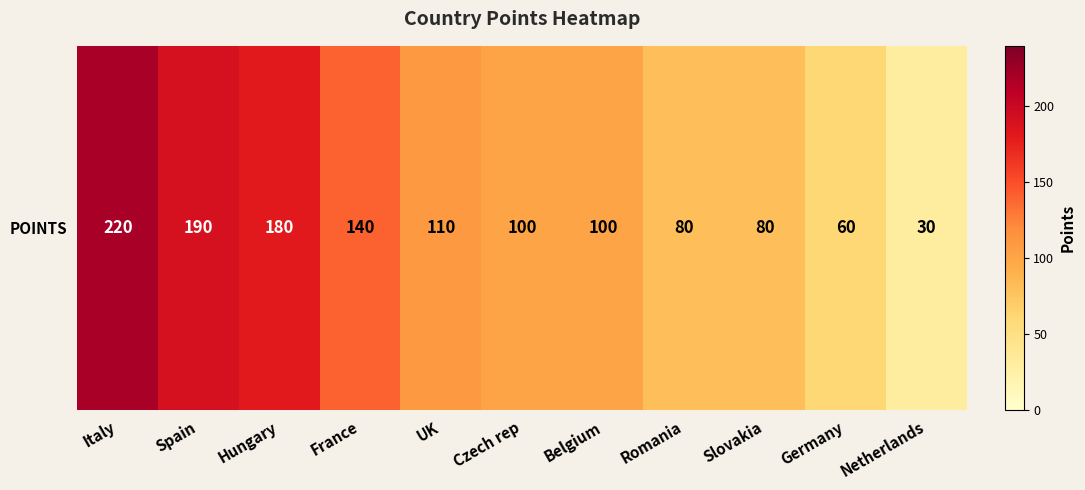

Which has a higher value, Italy or Hungary?

Italy